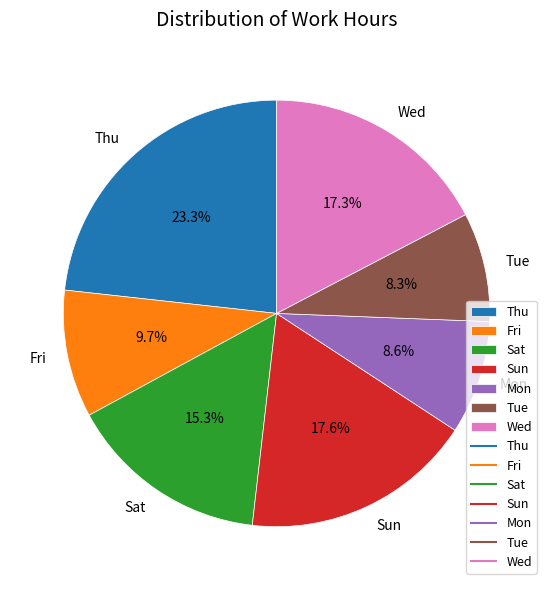

Does any single category account for the majority?

No